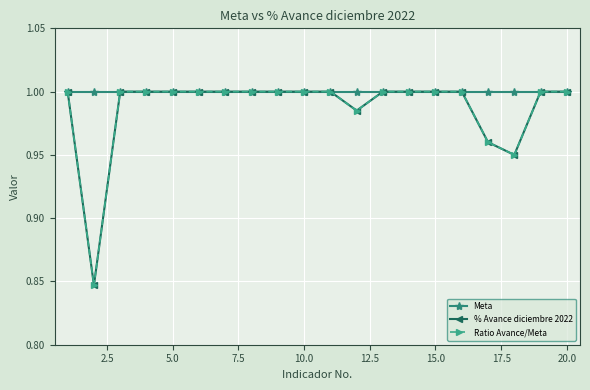

Reading right to left, transcribe all the data shown in this chart.

Meta: 1.0	1.0	1.0	1.0	1.0	1.0	1.0	1.0	1.0	1.0	1.0	1.0	1.0	1.0	1.0	1.0	1.0	1.0	1.0	1.0
% Avance diciembre 2022: 1.0	1.0	0.9	1.0	1.0	1.0	1.0	1.0	1.0	1.0	1.0	1.0	1.0	1.0	1.0	1.0	1.0	1.0	0.8	1.0
Ratio Avance/Meta: 1.0	1.0	0.9	1.0	1.0	1.0	1.0	1.0	1.0	1.0	1.0	1.0	1.0	1.0	1.0	1.0	1.0	1.0	0.8	1.0